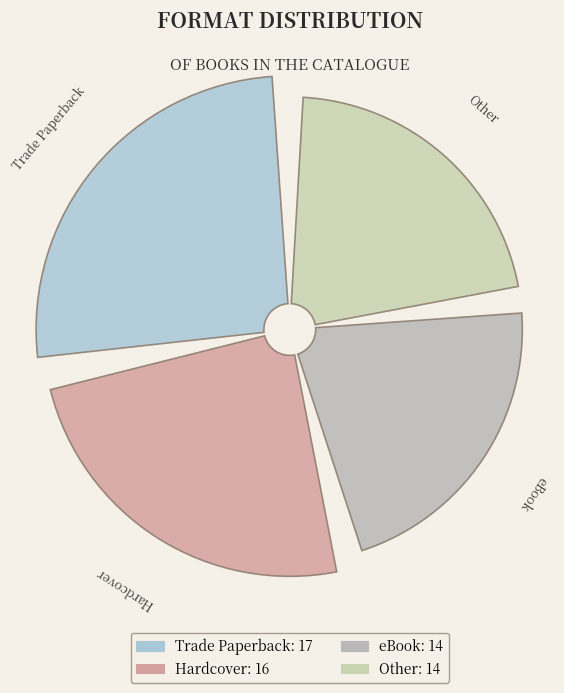

What percentage is the Trade Paperback slice, to the nearest percent?

28%